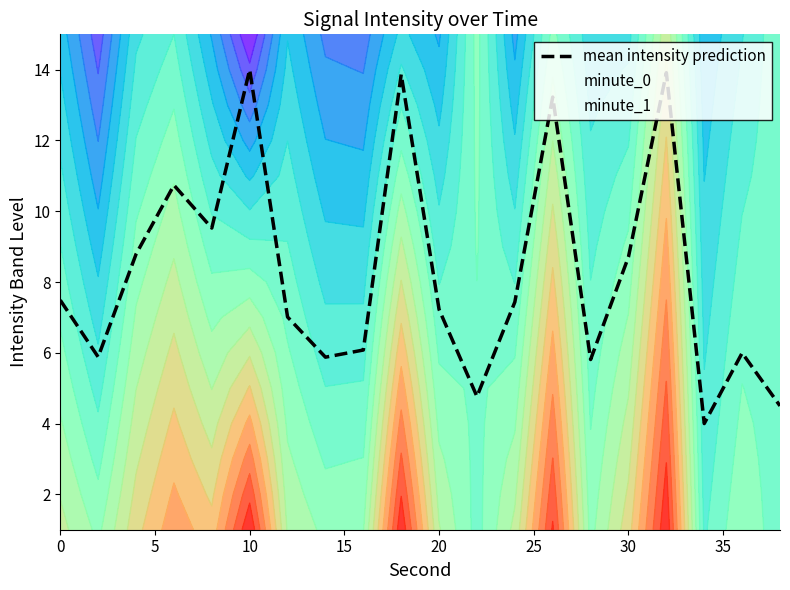

What is the smallest value displayed?

4.0